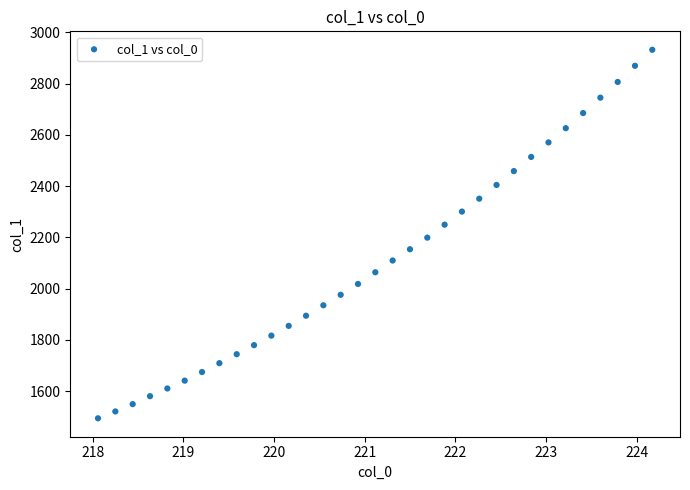

What is the range of X values (max minus min)?

6.1